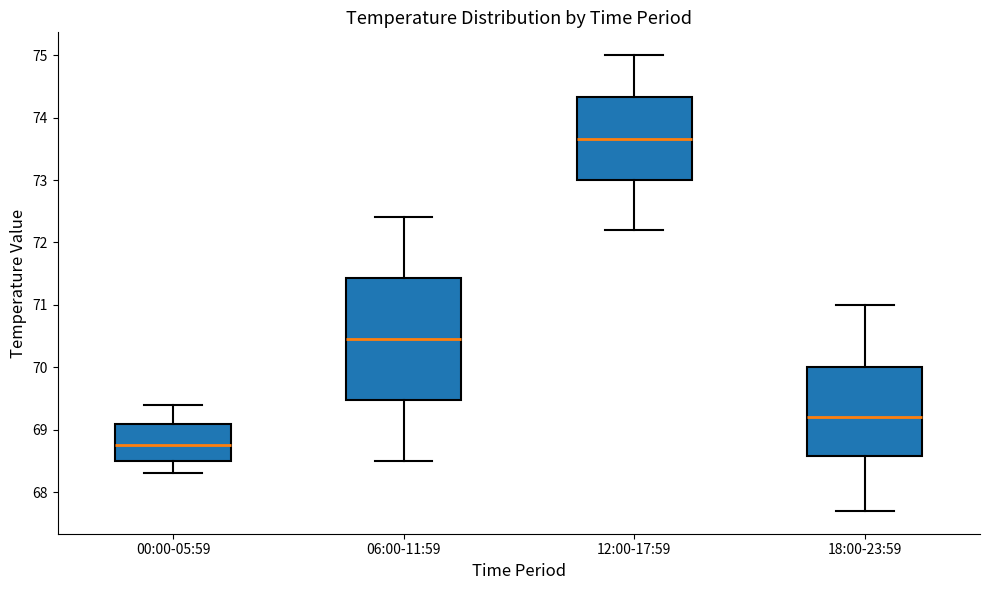

Which box is the tallest, from its lower edge to its upper edge?

06:00-11:59